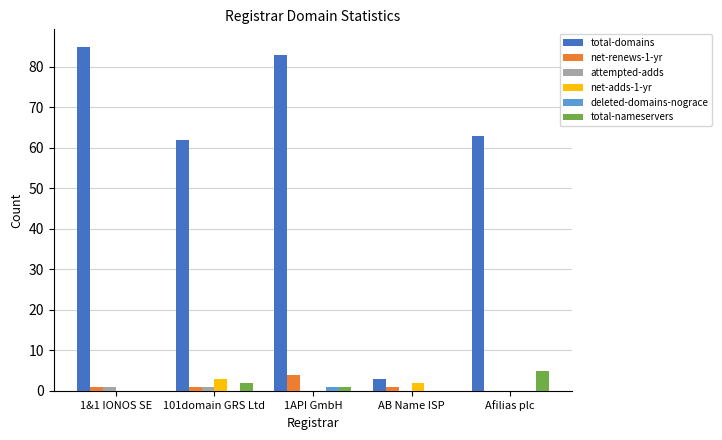

What is the highest value of the net-adds-1-yr series?

3